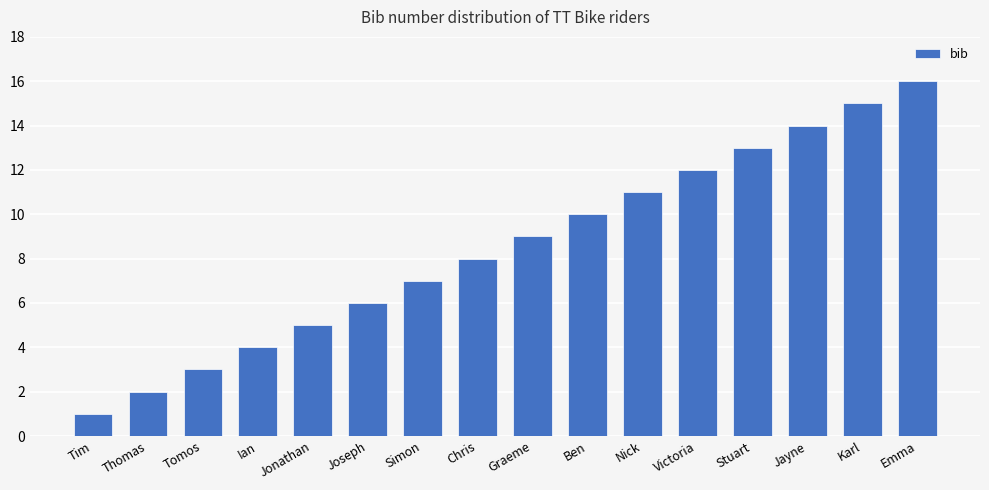

Rank the categories by value from highest to lowest.

Emma, Karl, Jayne, Stuart, Victoria, Nick, Ben, Graeme, Chris, Simon, Joseph, Jonathan, Ian, Tomos, Thomas, Tim